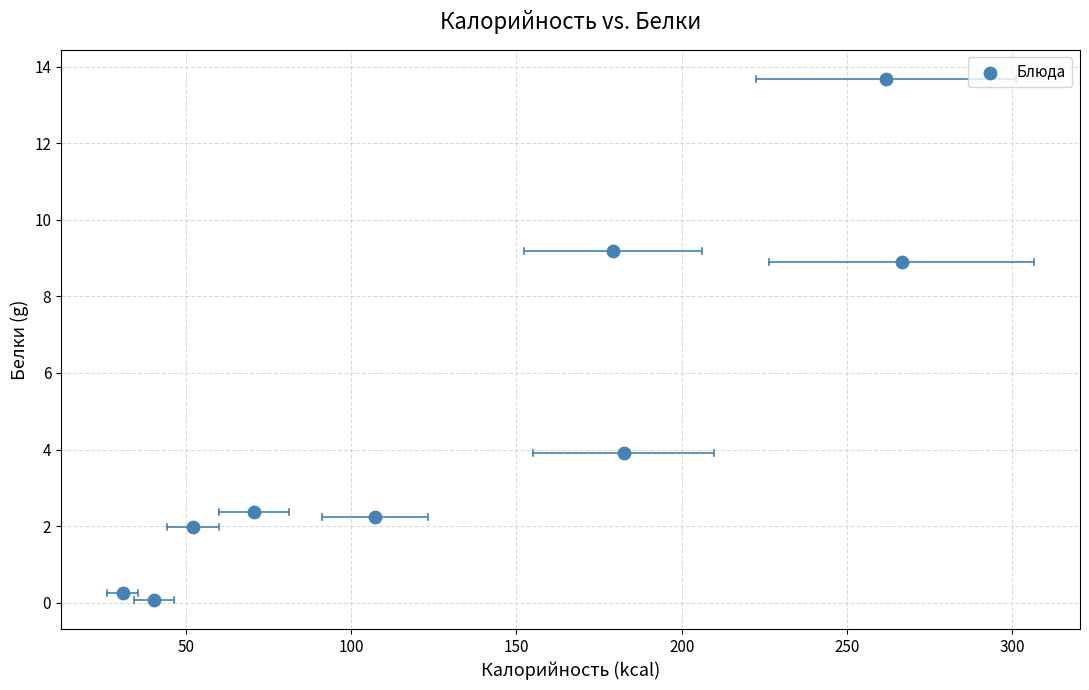

What Y value in the scatter plot is closest to 6?

3.9